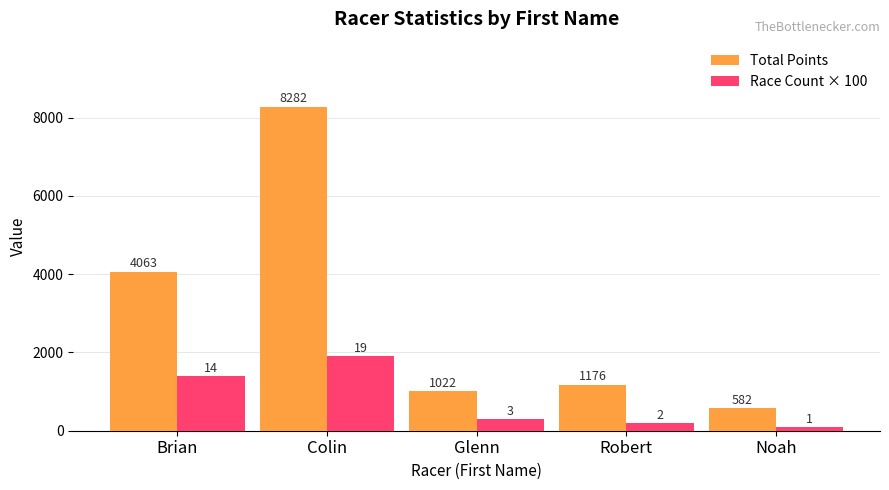

What is the approximate value of Total Points at Noah?

582.1